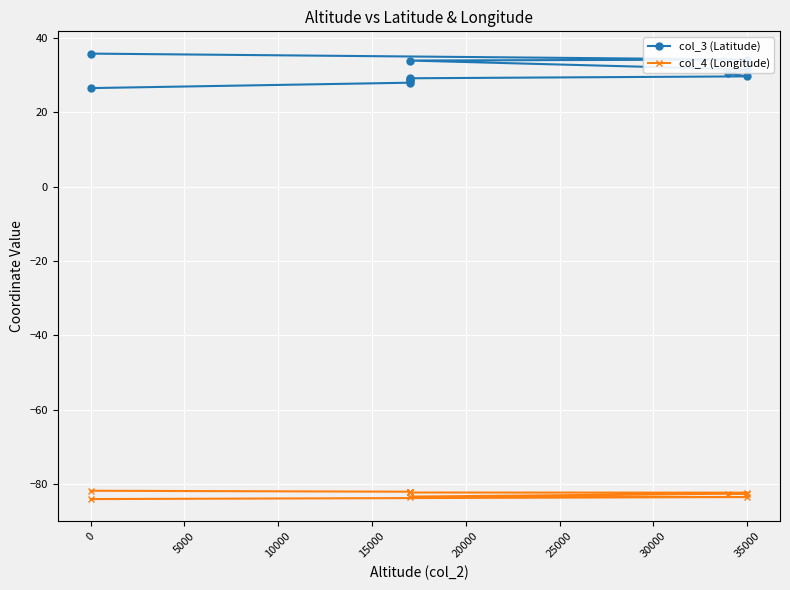

Which series has the widest spread of values?

col_3 (Latitude)